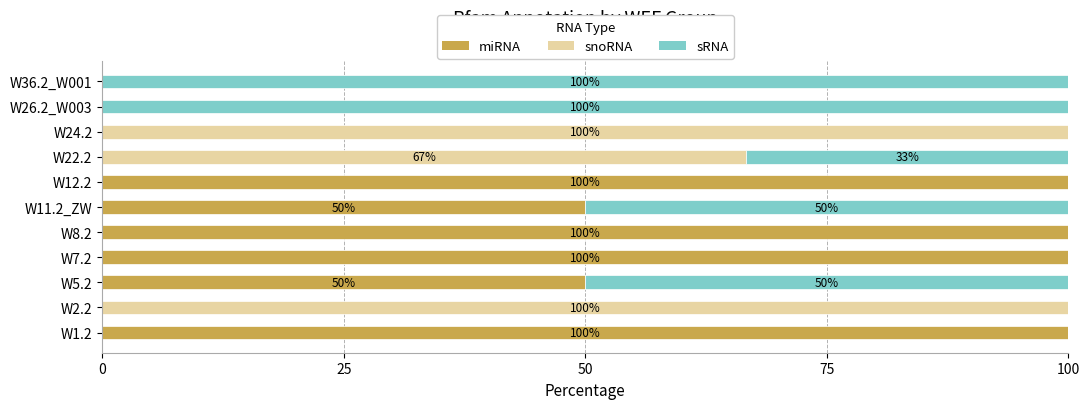

What is the total value across all series at W11.2_ZW?

100.0